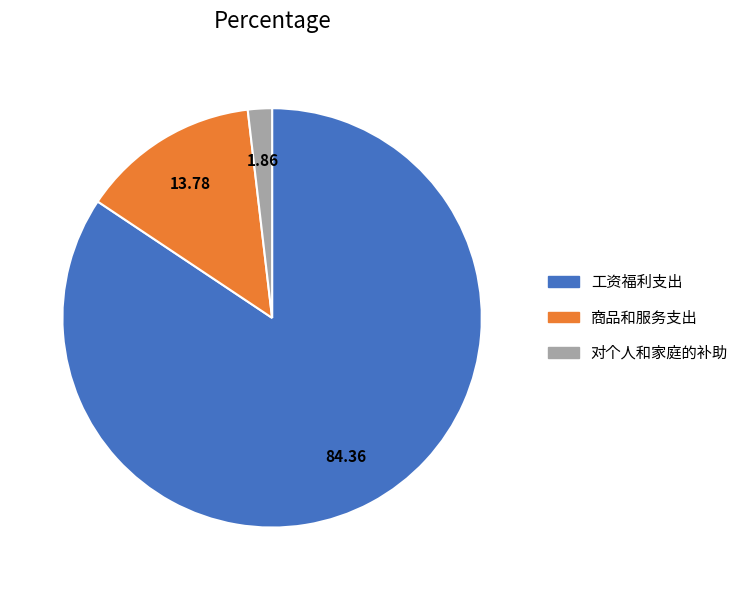

Which category has the smallest portion of the pie?

对个人和家庭的补助